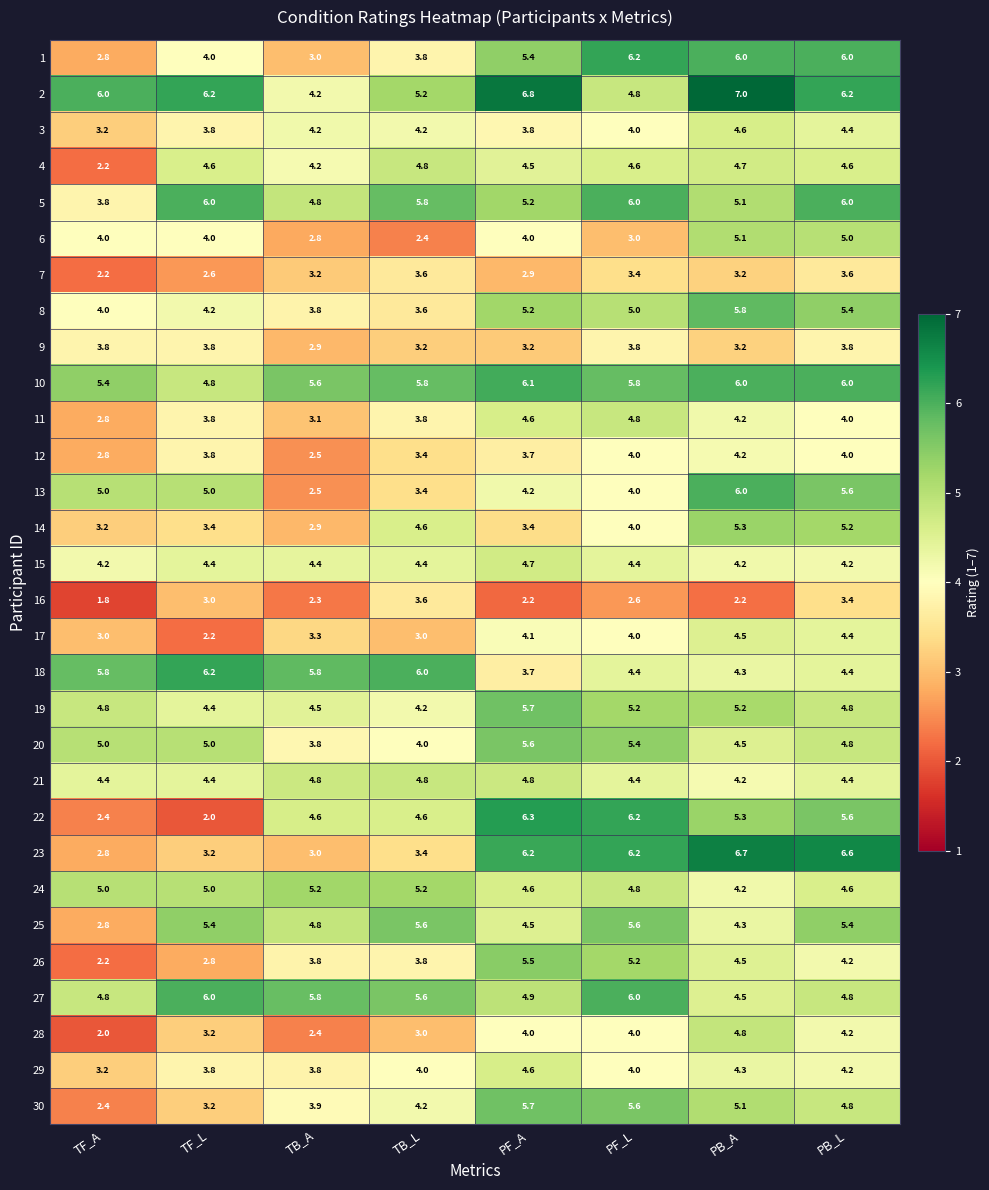

Which series has the largest range (max minus min)?

22